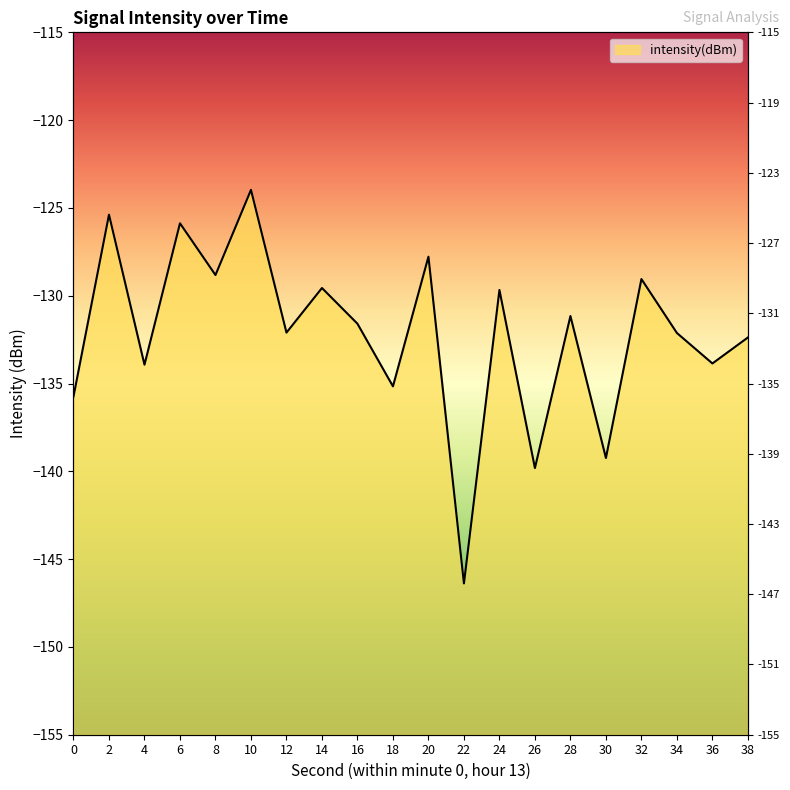

Reading left to right, transcribe all the data shown in this chart.

0=-135.7	2=-125.4	4=-133.9	6=-125.9	8=-128.8	10=-124.0	12=-132.1	14=-129.6	16=-131.6	18=-135.2	20=-127.8	22=-146.4	24=-129.7	26=-139.8	28=-131.2	30=-139.2	32=-129.1	34=-132.1	36=-133.9	38=-132.4